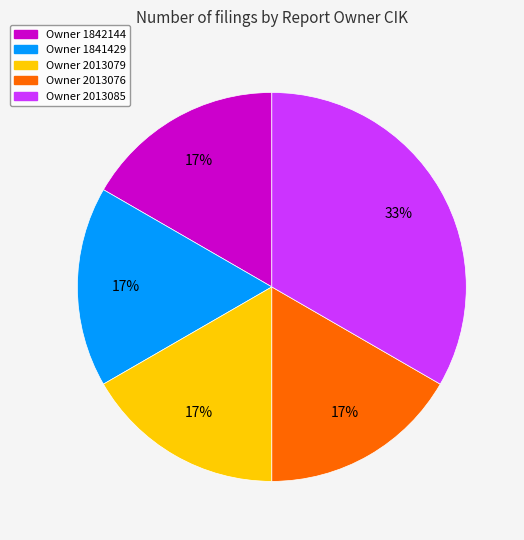

Is there a majority slice in this chart?

No